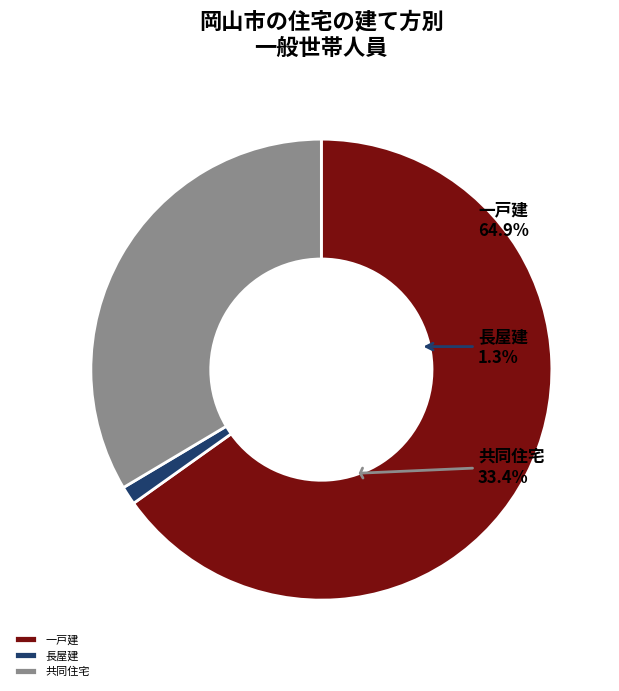

To the nearest percent, what is the average slice percentage?

33%